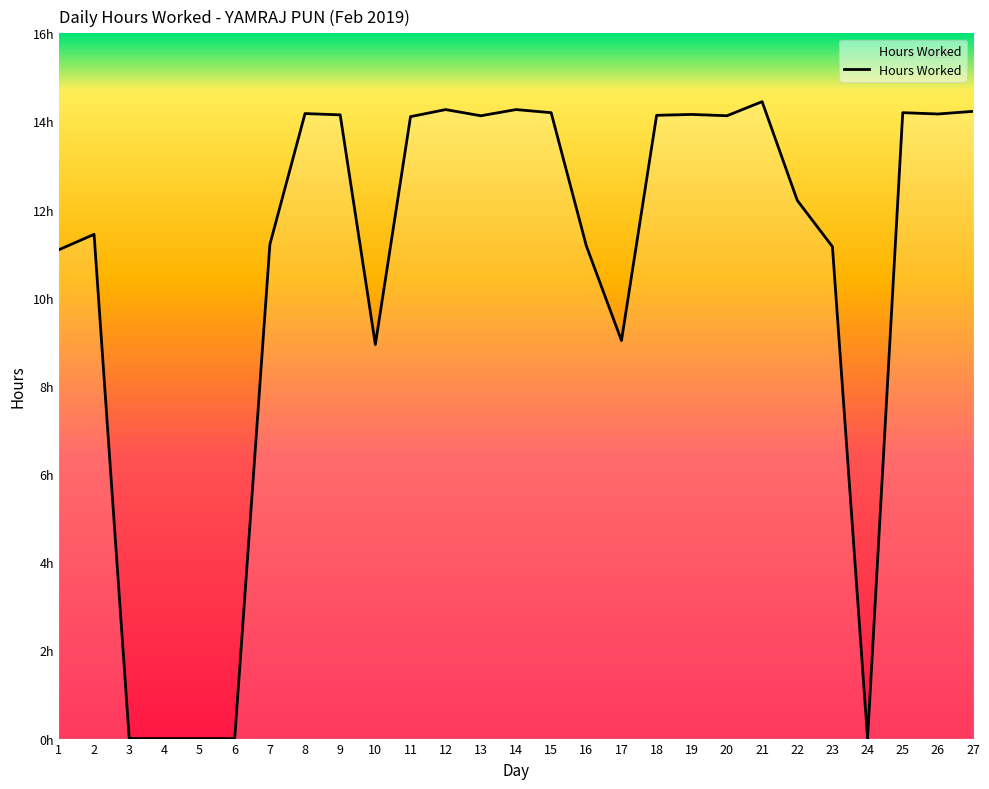

Reading left to right, extract all data points from this chart.

11.1	11.4	0.0	0.0	0.0	0.0	11.2	14.2	14.2	8.9	14.1	14.3	14.1	14.3	14.2	11.2	9.0	14.1	14.2	14.1	14.4	12.2	11.2	0.0	14.2	14.2	14.2